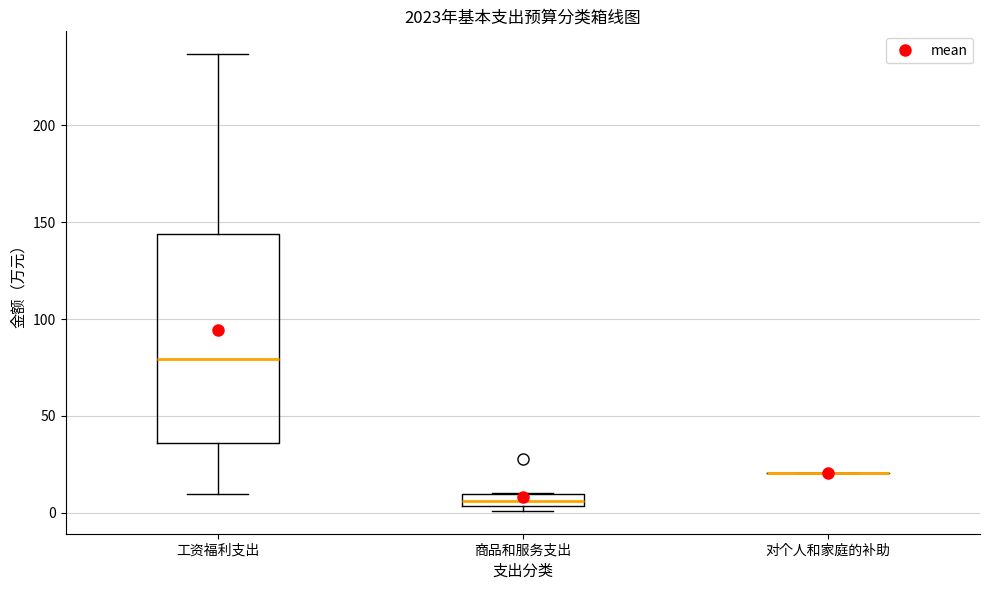

Where is the upper edge of the box for 商品和服务支出 on the y-axis? The values are not printed on the chart, so give them approximately, as read against the axis.

10